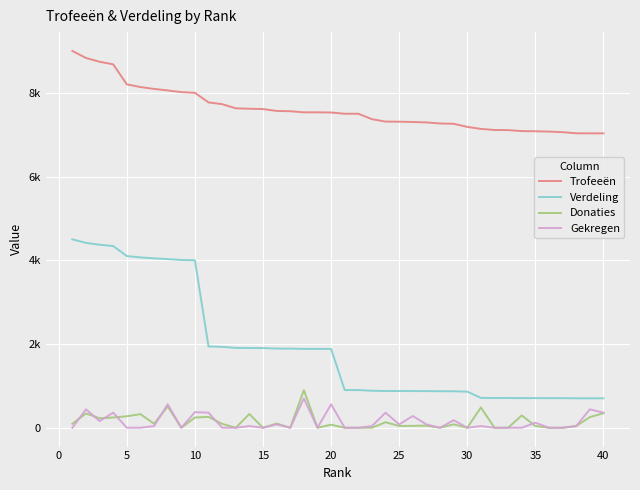

Rank the series by their maximum value, from lowest to highest.

Gekregen, Donaties, Verdeling, Trofeeën